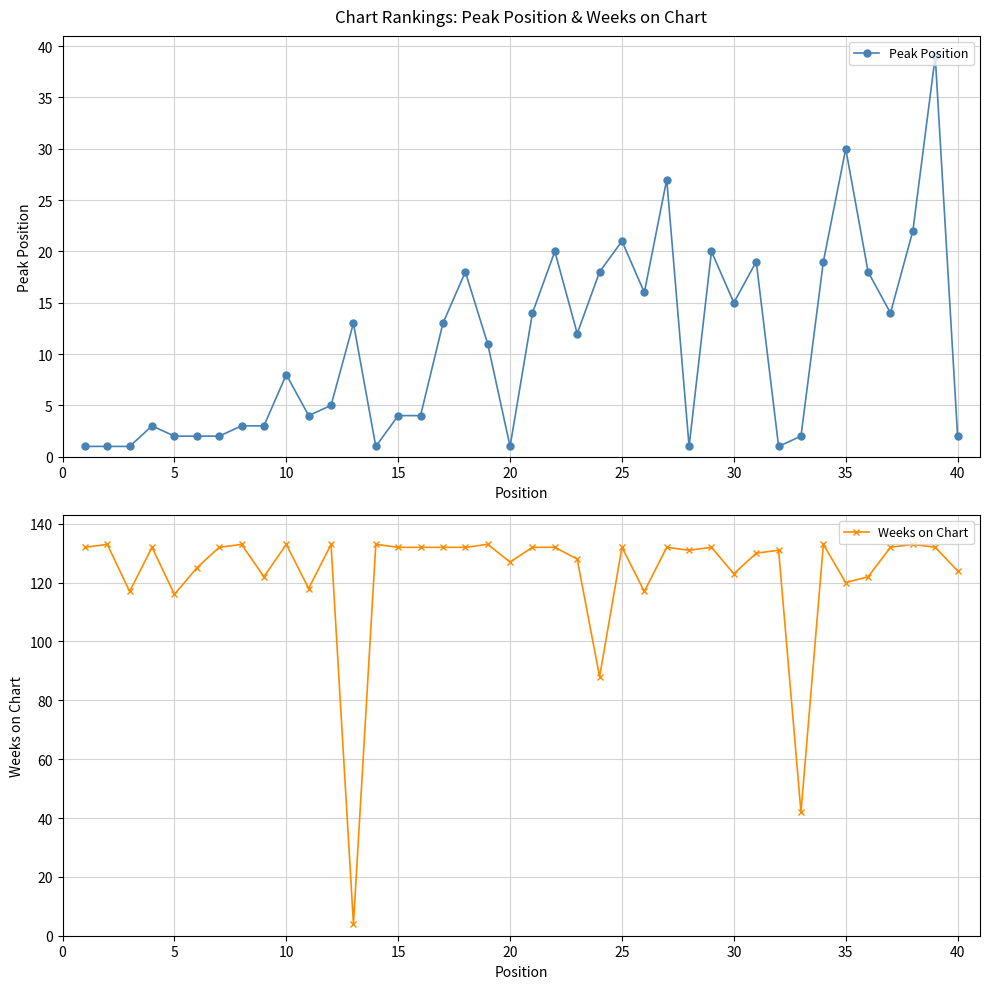

What is the maximum value for Weeks on Chart?

133